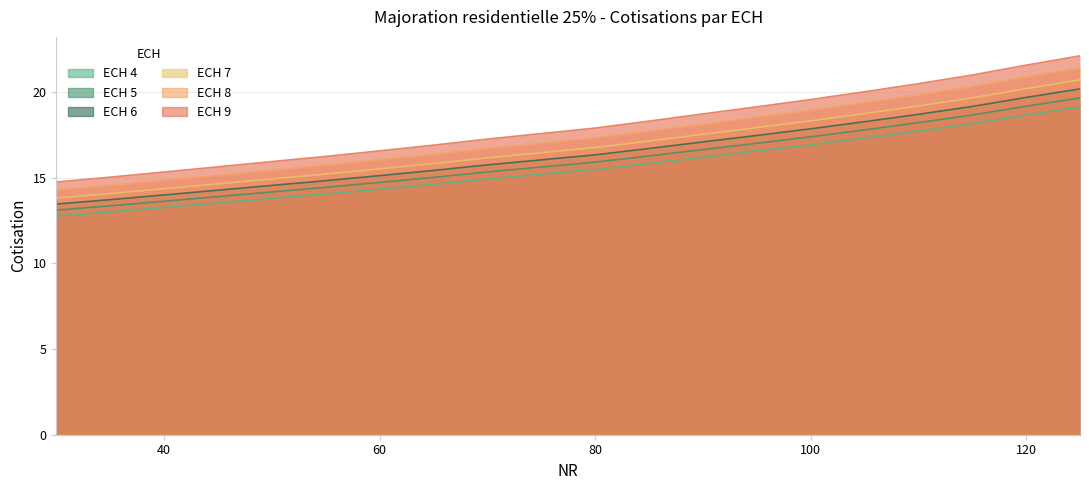

What is the greatest value displayed?

22.1